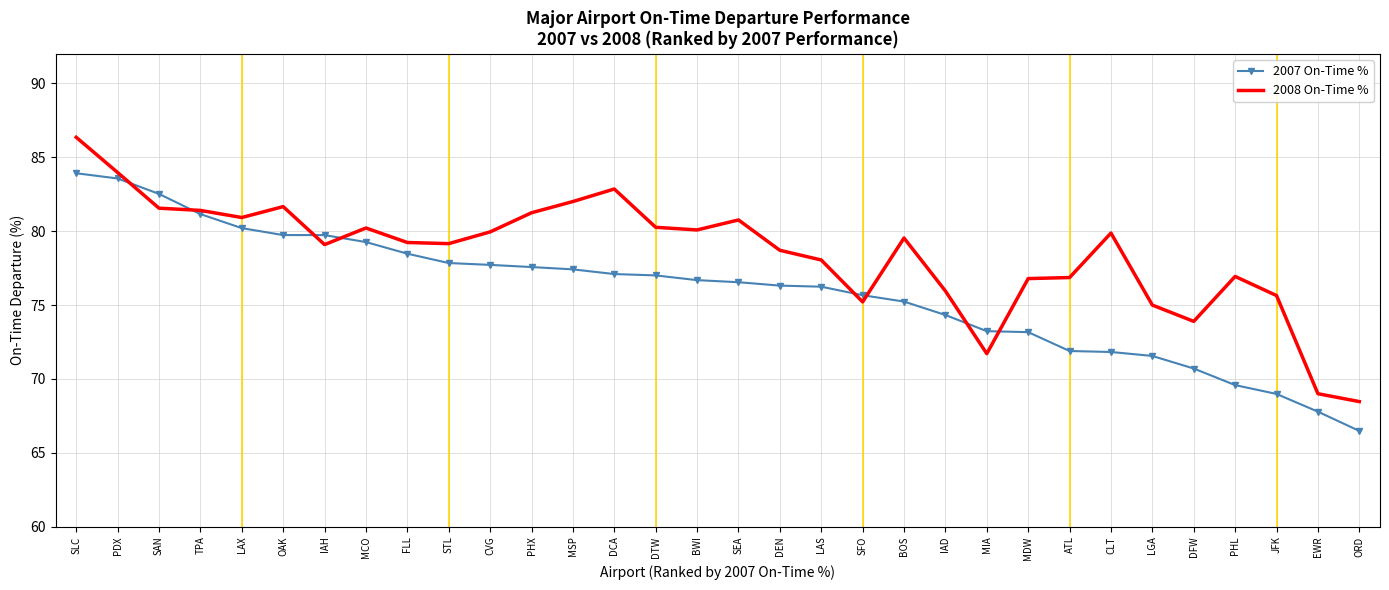

Which series has the largest range (max minus min)?

2008 On-Time %